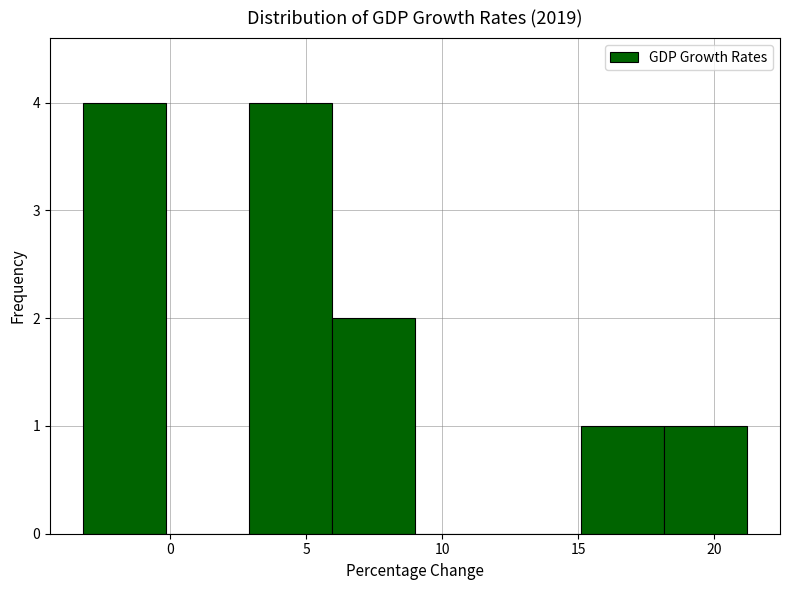

Reading left to right, list every bar in this chart as the range it spans on the x-axis followed by its height. Neither the bar edges nor the heights are printed on the chart, so give them approximately, as read against the axes.

-3.20 to -0.15: 4
-0.15 to 2.90: 0
2.90 to 5.95: 4
5.95 to 9.00: 2
9.00 to 12.05: 0
12.05 to 15.10: 0
15.10 to 18.15: 1
18.15 to 21.20: 1